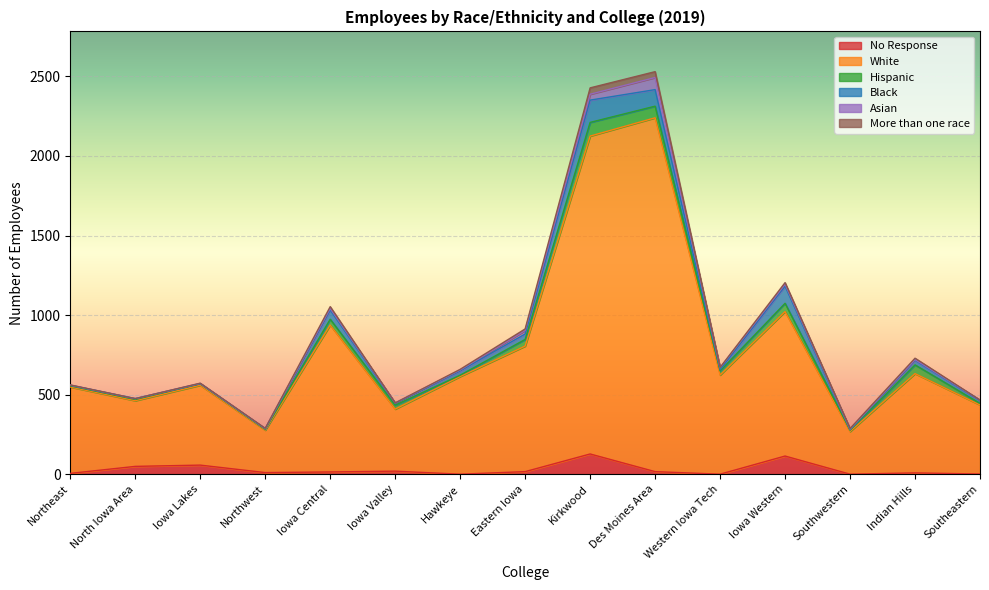

True or false: Asian and White cross at least once.

False